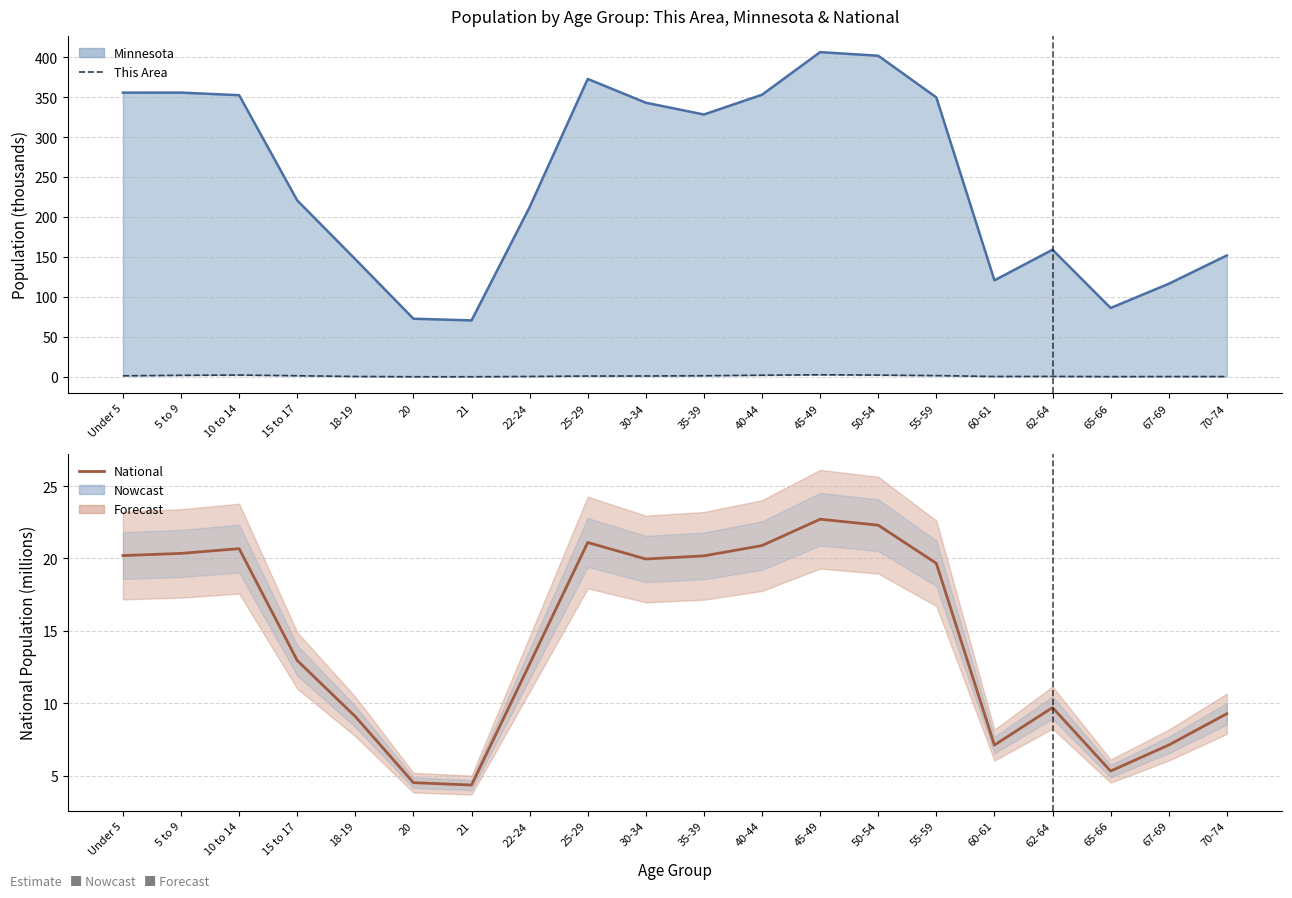

What is the label of the 10th point from the right?

35-39